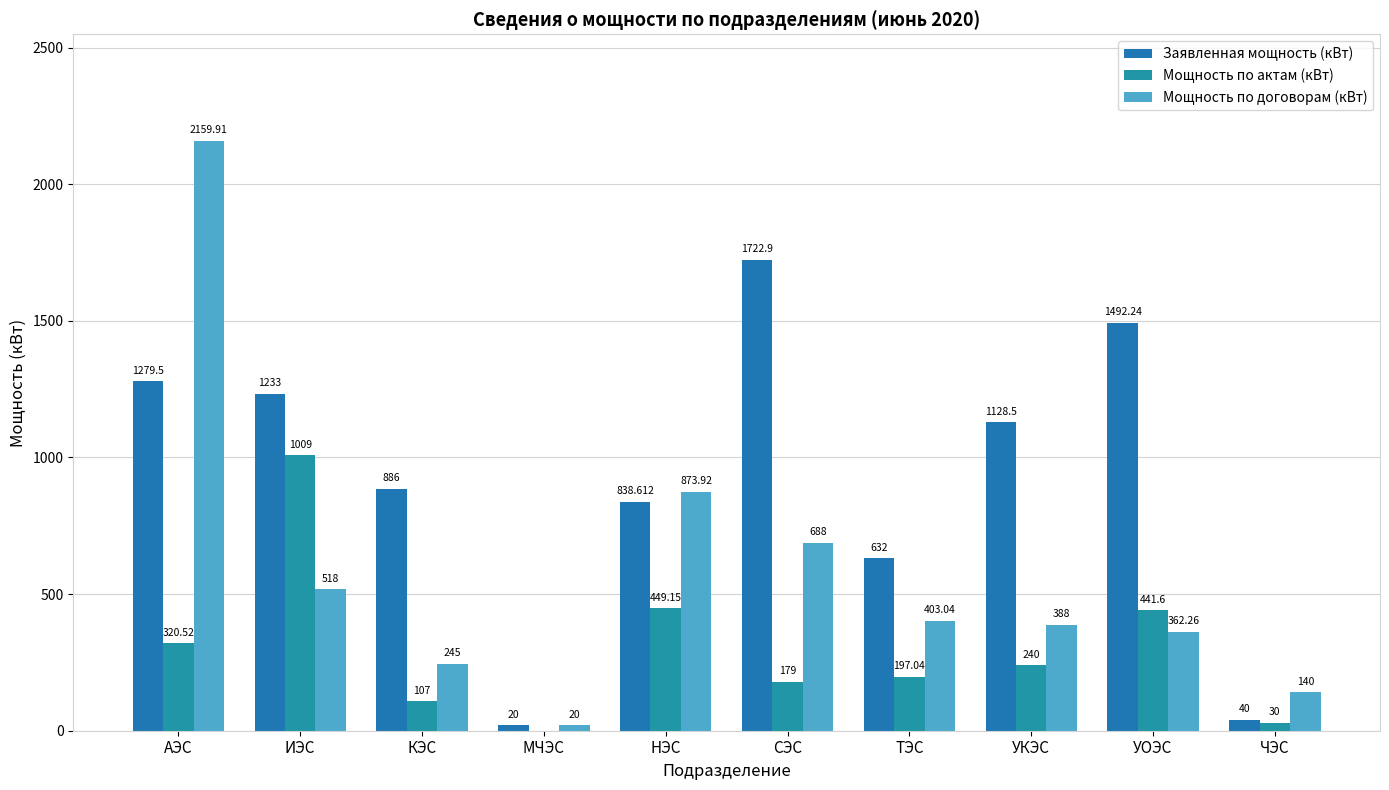

Which series has the largest total across all categories?

Заявленная мощность (кВт)